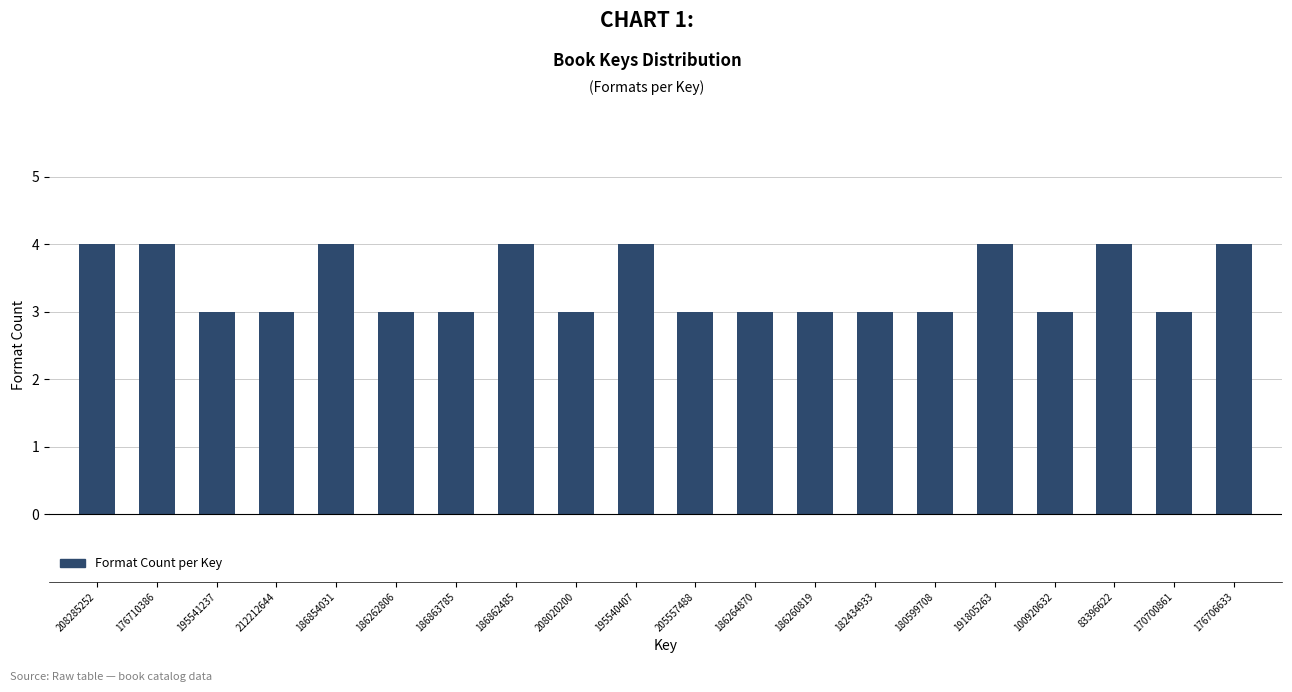

Reading right to left, list all the values displayed in this chart.

4	3	4	3	4	3	3	3	3	3	4	3	4	3	3	4	3	3	4	4